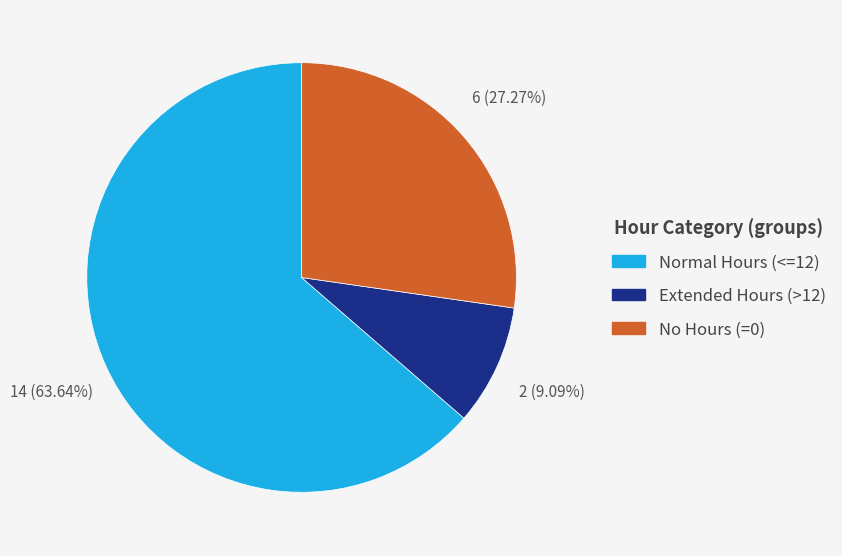

Is there any slice that represents more than half of the pie?

Yes